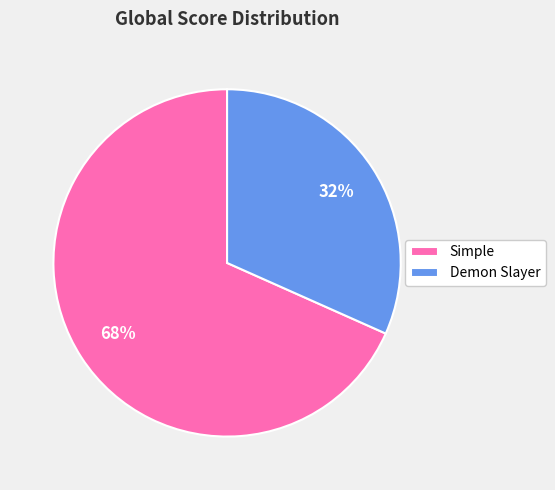

To the nearest percent, what portion does Demon Slayer represent?

32%